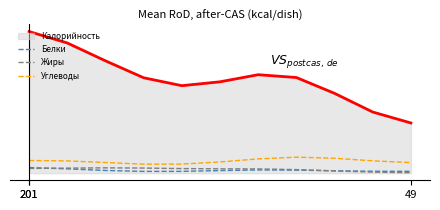

What are all the series names shown in the legend?

Калорийность, Белки, Жиры, Углеводы